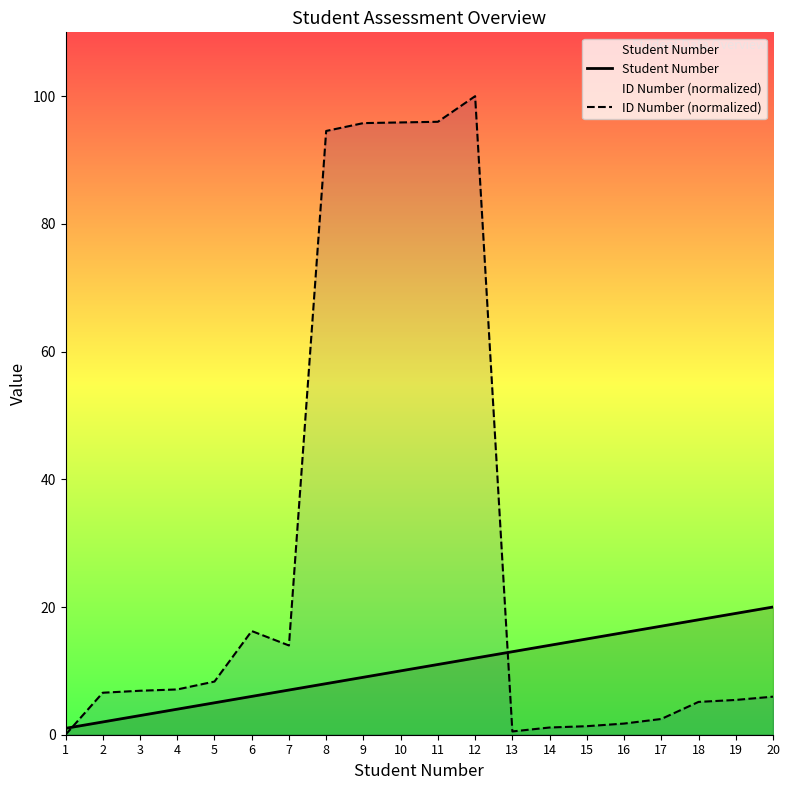

How many lines are shown in the chart?

2